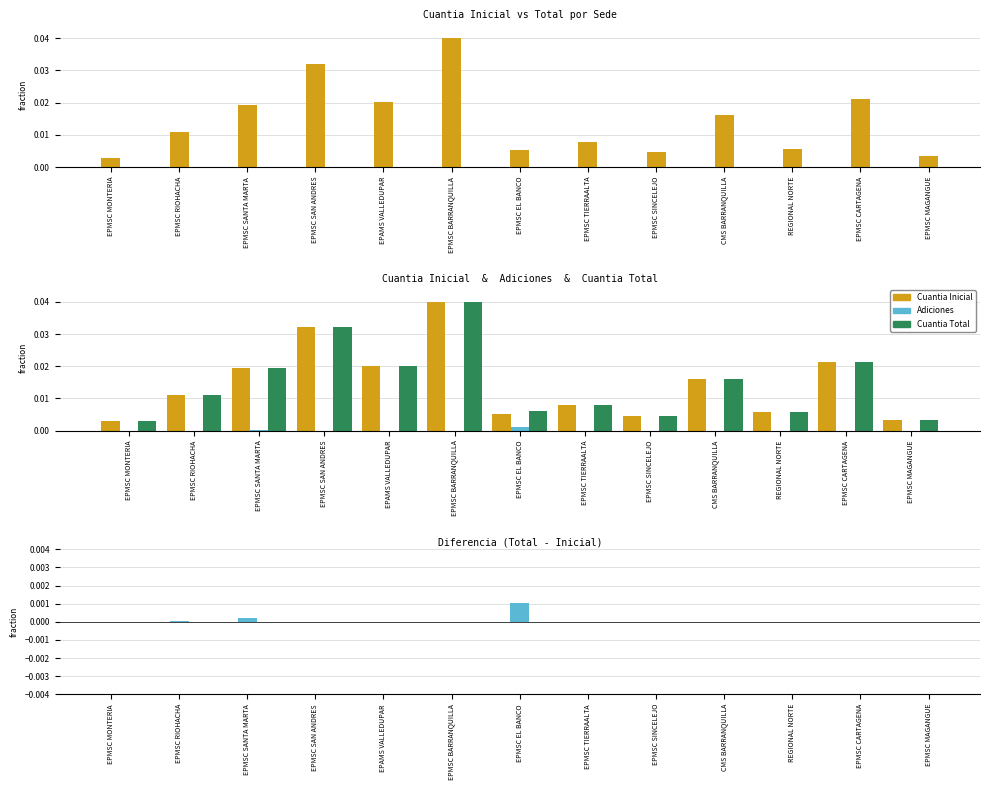

Between EPMSC SANTA MARTA and EPMSC MAGANGUE, which is larger?

EPMSC SANTA MARTA